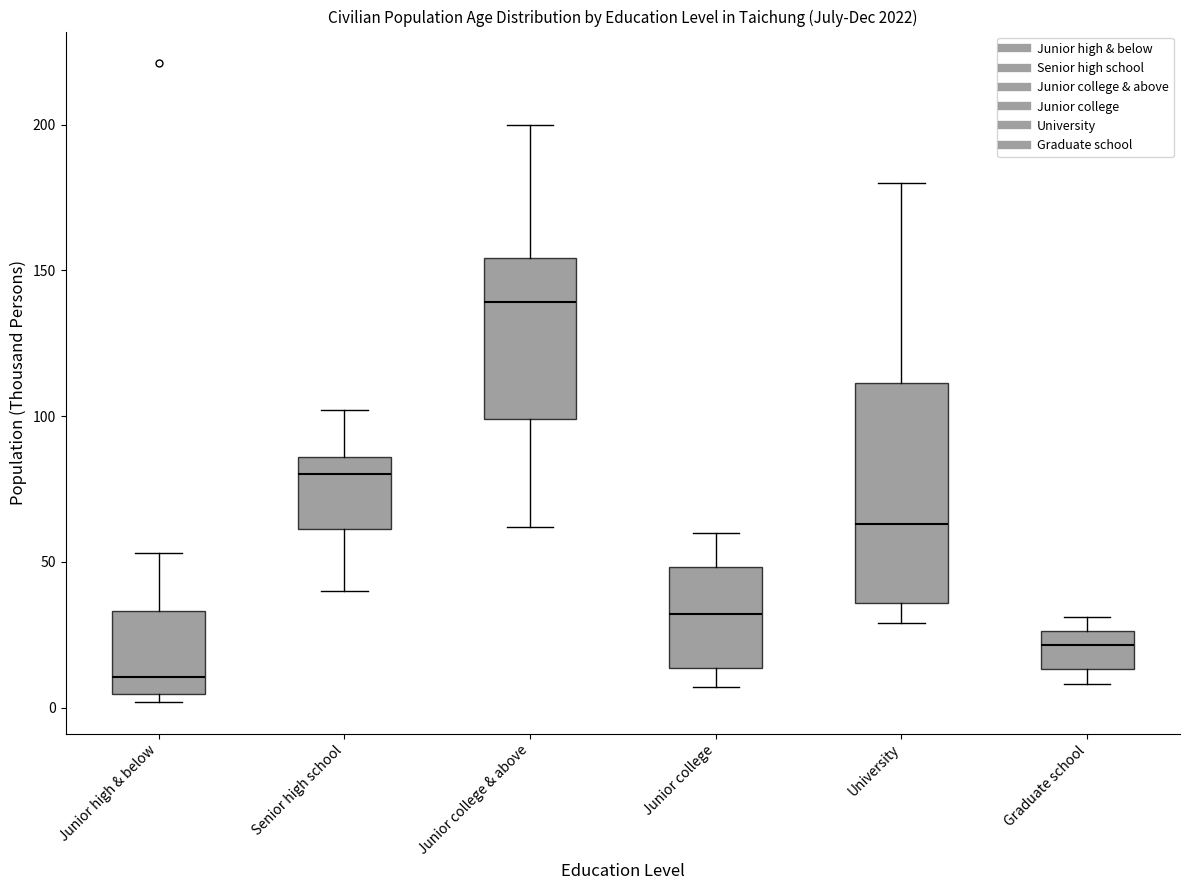

Where does the lower whisker of the box for Junior college & above end on the y-axis? The values are not printed on the chart, so give them approximately, as read against the axis.

60